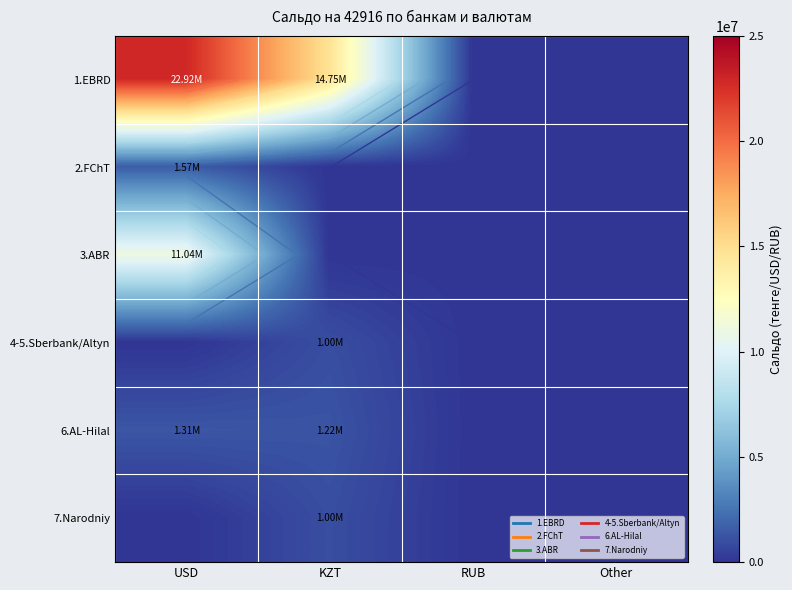

Which label corresponds to the smallest value in the chart?

RUB